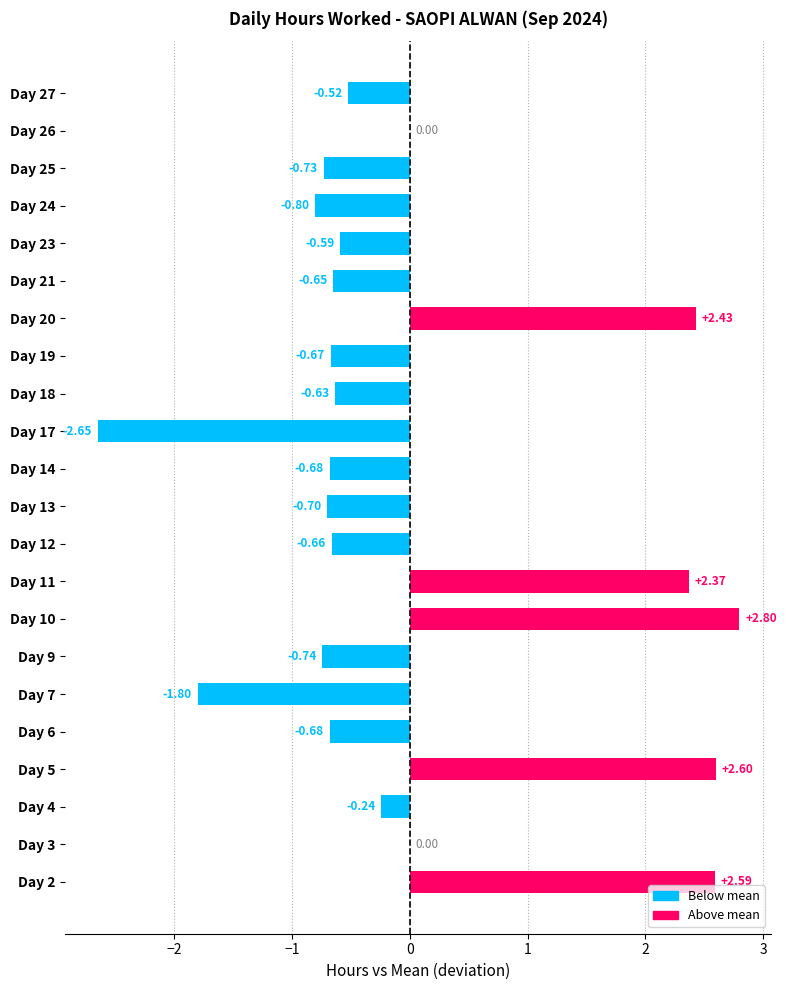

How many data points does each series have?

22